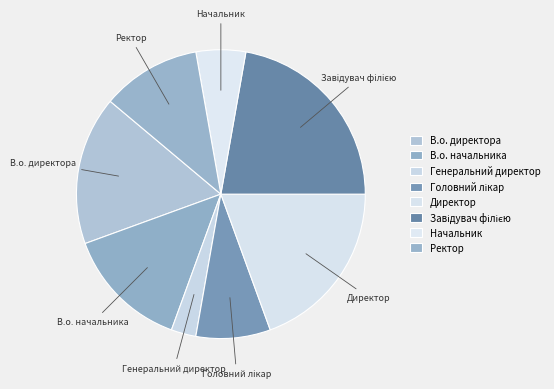

Approximately how many times larger is the value at В.о. начальника compared to Начальник?

2.5